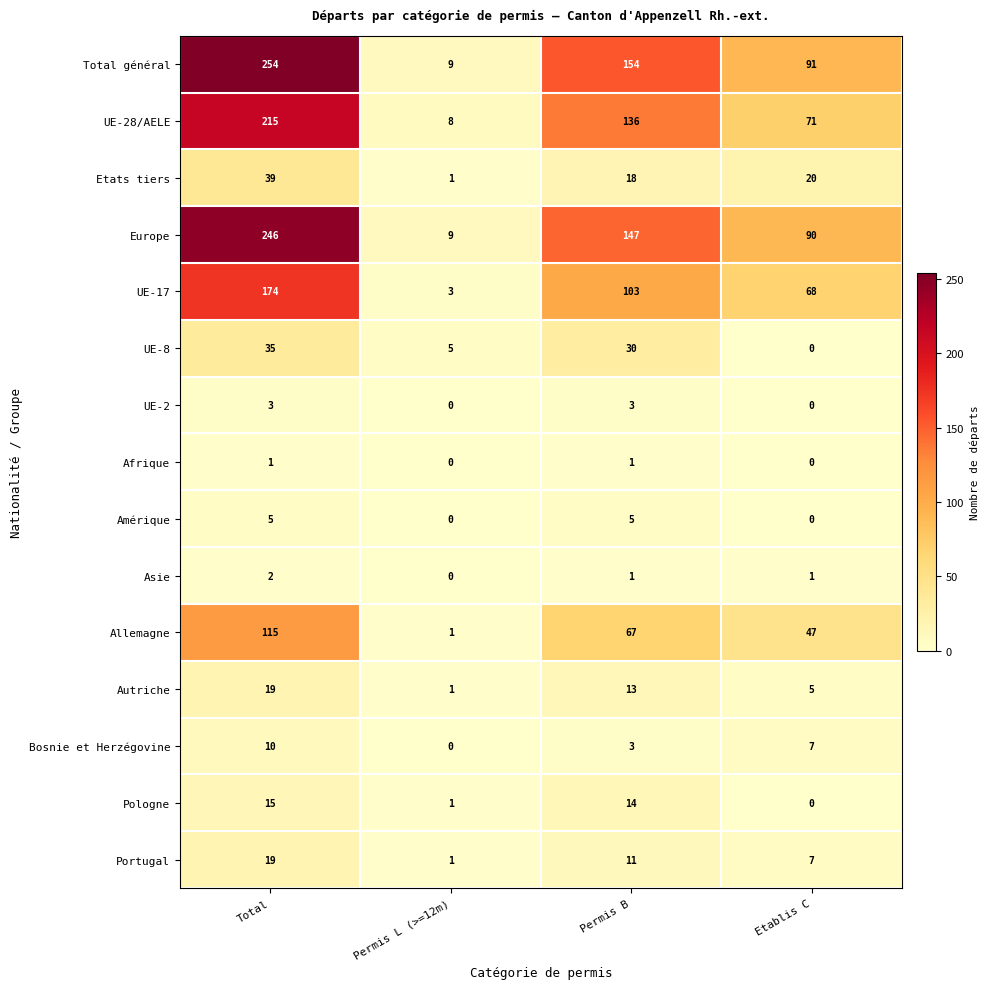

Where is Bosnie et Herzégovine nearest to the value 5?

Permis B